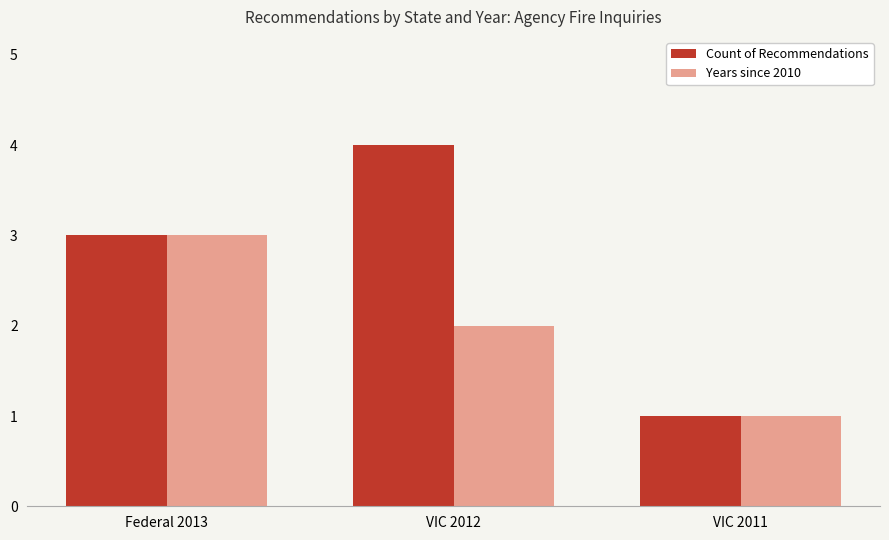

Read the Count of Recommendations value at VIC 2011.

1